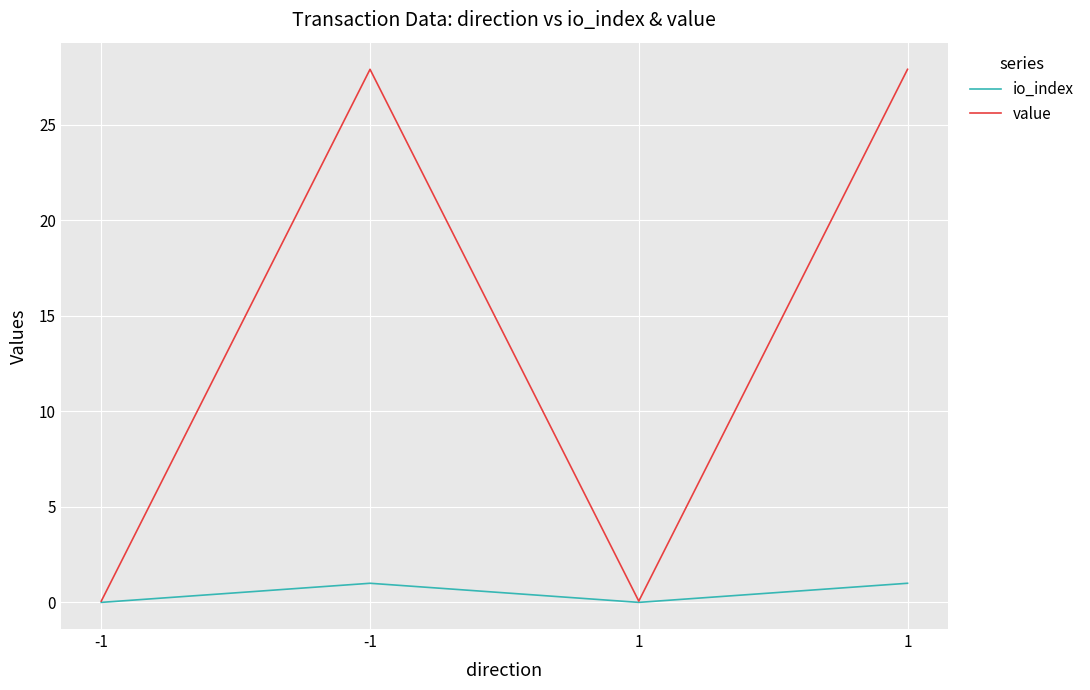

The value of io_index at -1 is 0.0. True or false?

True